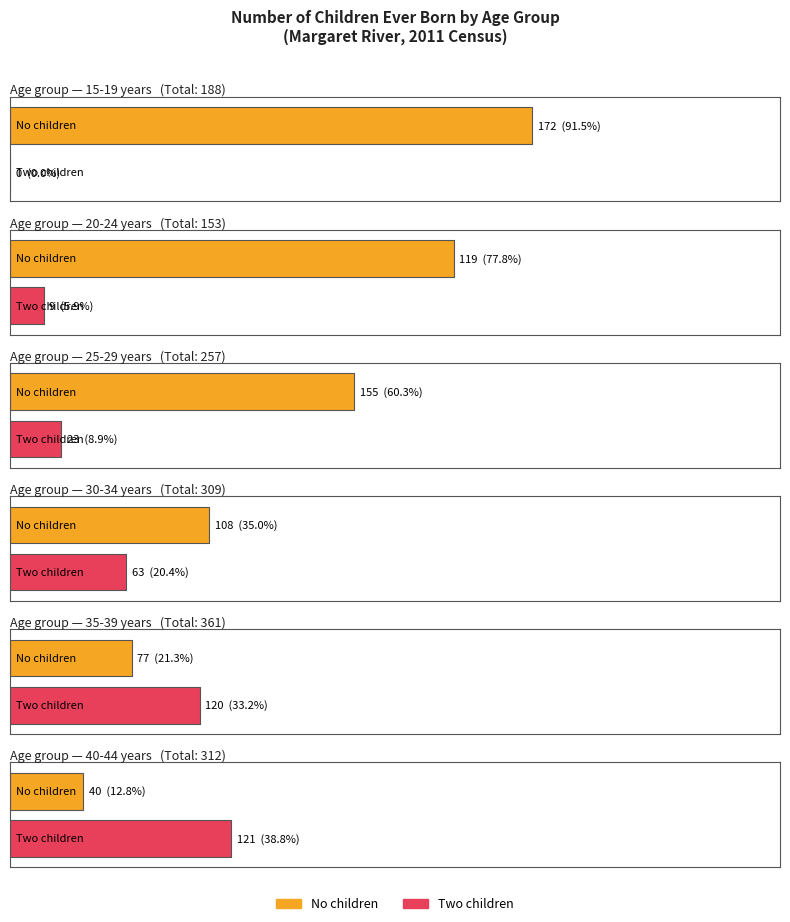

Which label corresponds to the smallest value in the chart?

15-19 years